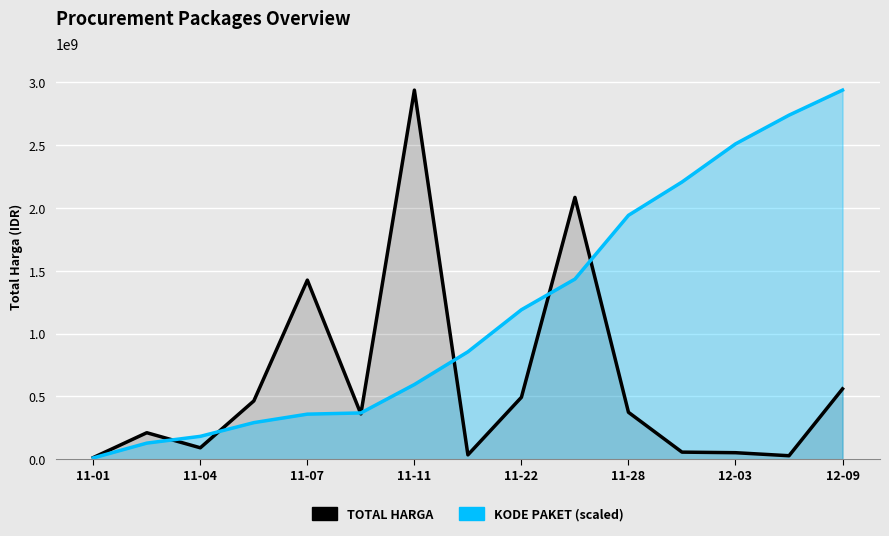

How many times do Total Harga and Kode Paket (scaled) cross each other?

7